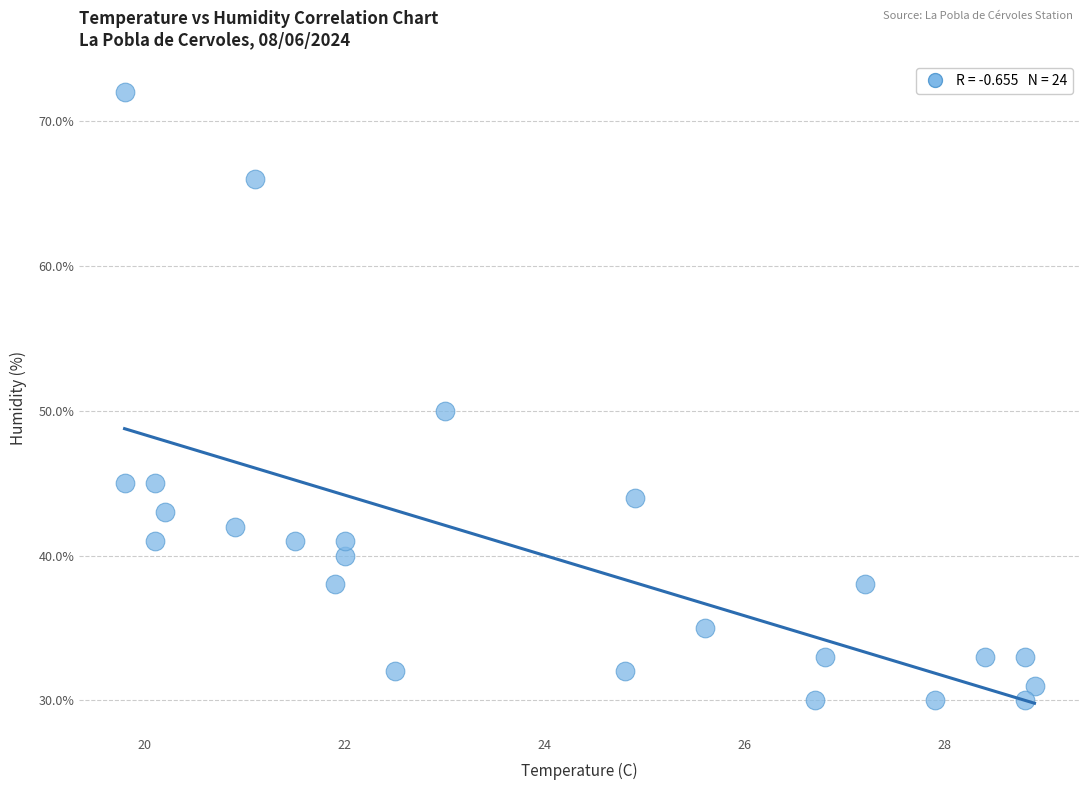

What Y value in the scatter plot is closest to 51?

50